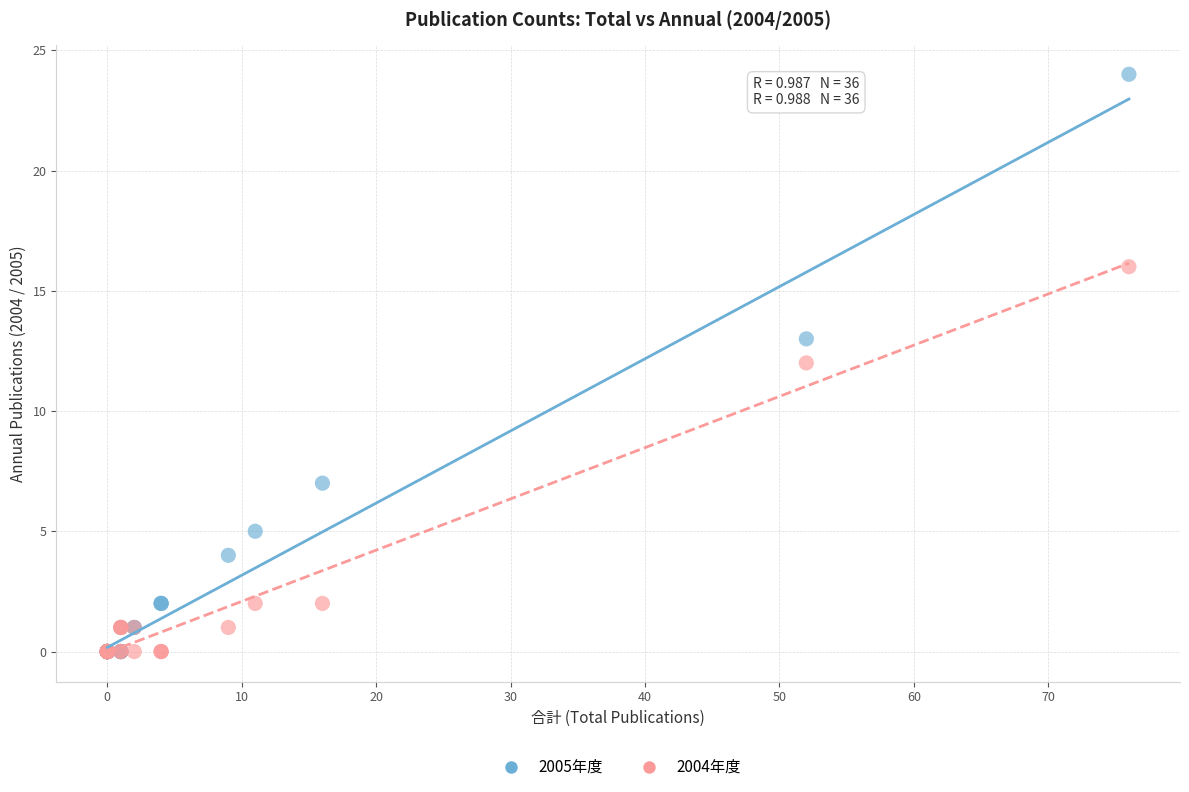

In the 2004年度 series, what Y value is closest to 8?

12